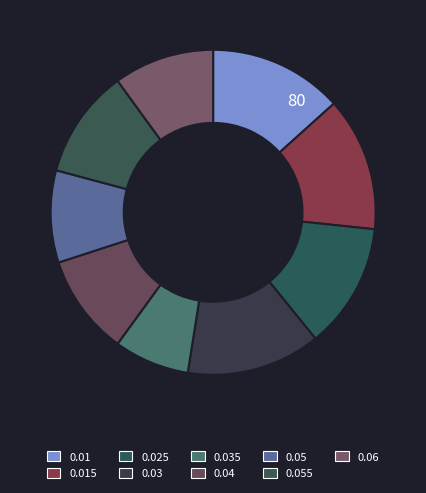

Count the number of slices in the pie.

9